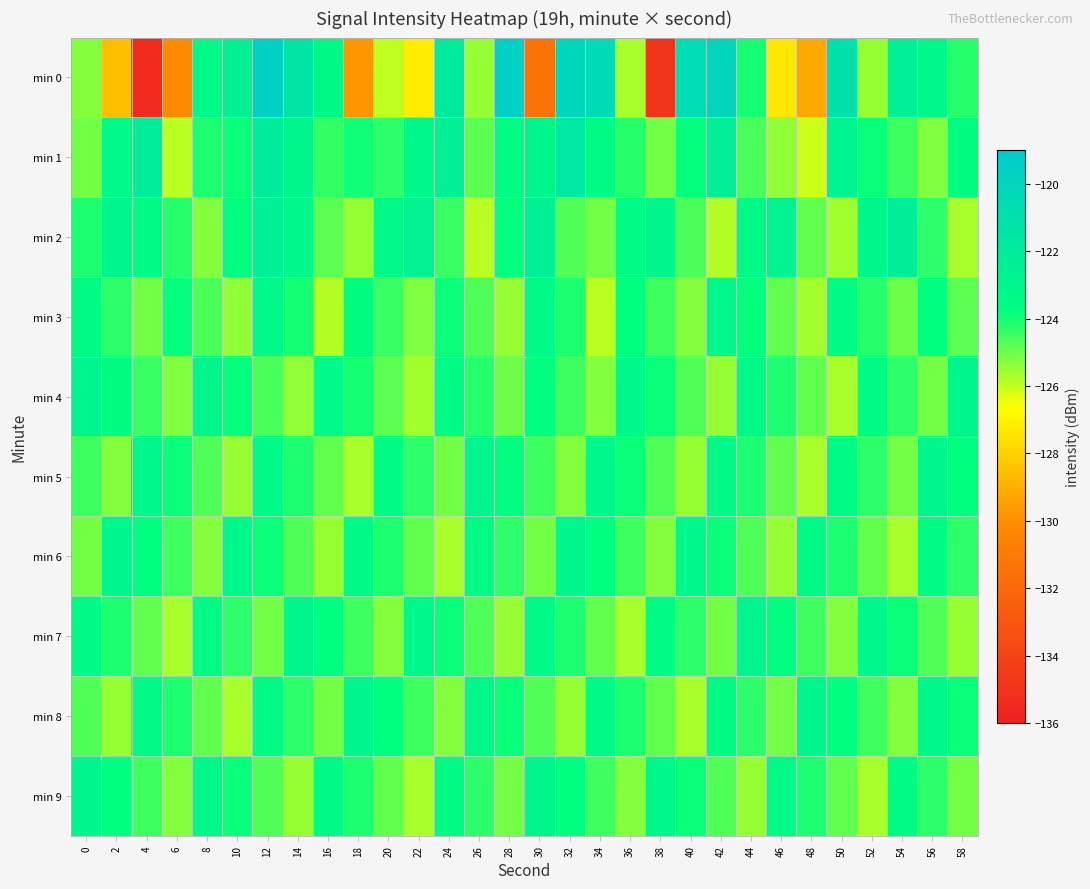

Reading left to right, extract all data points from this chart.

min 0: 0=-125.3	2=-128.6	4=-135.5	6=-130.1	8=-123.3	10=-122.5	12=-119.6	14=-121.3	16=-123.2	18=-129.7	20=-125.9	22=-127.2	24=-121.9	26=-125.5	28=-119.5	30=-131.4	32=-120.0	34=-120.3	36=-125.7	38=-135.0	40=-120.6	42=-120.1	44=-124.0	46=-127.3	48=-129.2	50=-121.1	52=-125.4	54=-122.4	56=-123.1	58=-124.2
min 1: 0=-125.1	2=-123.2	4=-122.2	6=-125.9	8=-124.1	10=-123.9	12=-122.0	14=-123.0	16=-124.4	18=-124.0	20=-124.3	22=-123.1	24=-122.5	26=-124.8	28=-123.4	30=-122.9	32=-121.7	34=-123.5	36=-124.2	38=-125.1	40=-123.8	42=-122.3	44=-124.6	46=-125.4	48=-126.1	50=-122.7	52=-123.9	54=-124.5	56=-125.2	58=-123.6
min 2: 0=-124.1	2=-122.8	4=-123.5	6=-124.2	8=-125.3	10=-123.7	12=-122.4	14=-123.1	16=-124.8	18=-125.5	20=-123.2	22=-122.6	24=-124.4	26=-125.9	28=-123.8	30=-122.5	32=-124.7	34=-125.1	36=-123.4	38=-122.9	40=-124.6	42=-125.8	44=-123.3	46=-122.7	48=-124.9	50=-125.6	52=-123.0	54=-122.2	56=-124.3	58=-125.7
min 3: 0=-123.5	2=-124.3	4=-125.1	6=-123.8	8=-124.6	10=-125.4	12=-123.2	14=-124.0	16=-125.8	18=-123.6	20=-124.4	22=-125.2	24=-123.9	26=-124.7	28=-125.5	30=-123.3	32=-124.1	34=-125.9	36=-123.7	38=-124.5	40=-125.3	42=-123.1	44=-123.8	46=-124.9	48=-125.6	50=-123.4	52=-124.2	54=-125.0	56=-123.7	58=-124.8
min 4: 0=-122.8	2=-123.6	4=-124.4	6=-125.2	8=-123.0	10=-123.8	12=-124.6	14=-125.4	16=-123.2	18=-124.0	20=-124.8	22=-125.6	24=-123.4	26=-124.2	28=-125.0	30=-123.7	32=-124.5	34=-125.3	36=-123.1	38=-123.9	40=-124.7	42=-125.5	44=-123.3	46=-124.1	48=-124.9	50=-125.7	52=-123.5	54=-124.3	56=-125.1	58=-122.9
min 5: 0=-124.5	2=-125.3	4=-123.1	6=-123.9	8=-124.7	10=-125.5	12=-123.3	14=-124.1	16=-124.9	18=-125.7	20=-123.5	22=-124.3	24=-125.1	26=-122.9	28=-123.7	30=-124.5	32=-125.3	34=-123.1	36=-123.9	38=-124.7	40=-125.5	42=-123.3	44=-124.1	46=-124.9	48=-125.7	50=-123.5	52=-124.3	54=-125.1	56=-122.9	58=-123.7
min 6: 0=-125.1	2=-122.9	4=-123.7	6=-124.5	8=-125.3	10=-123.1	12=-123.9	14=-124.7	16=-125.5	18=-123.3	20=-124.1	22=-124.9	24=-125.7	26=-123.5	28=-124.3	30=-125.1	32=-122.9	34=-123.7	36=-124.5	38=-125.3	40=-123.1	42=-123.9	44=-124.7	46=-125.5	48=-123.3	50=-124.1	52=-124.9	54=-125.7	56=-123.5	58=-124.3
min 7: 0=-123.3	2=-124.1	4=-124.9	6=-125.7	8=-123.5	10=-124.3	12=-125.1	14=-122.9	16=-123.7	18=-124.5	20=-125.3	22=-123.1	24=-123.9	26=-124.7	28=-125.5	30=-123.3	32=-124.1	34=-124.9	36=-125.7	38=-123.5	40=-124.3	42=-125.1	44=-122.9	46=-123.7	48=-124.5	50=-125.3	52=-123.1	54=-123.9	56=-124.7	58=-125.5
min 8: 0=-124.7	2=-125.5	4=-123.3	6=-124.1	8=-124.9	10=-125.7	12=-123.5	14=-124.3	16=-125.1	18=-122.9	20=-123.7	22=-124.5	24=-125.3	26=-123.1	28=-123.9	30=-124.7	32=-125.5	34=-123.3	36=-124.1	38=-124.9	40=-125.7	42=-123.5	44=-124.3	46=-125.1	48=-122.9	50=-123.7	52=-124.5	54=-125.3	56=-123.1	58=-123.9
min 9: 0=-122.9	2=-123.7	4=-124.5	6=-125.3	8=-123.1	10=-123.9	12=-124.7	14=-125.5	16=-123.3	18=-124.1	20=-124.9	22=-125.7	24=-123.5	26=-124.3	28=-125.1	30=-122.9	32=-123.7	34=-124.5	36=-125.3	38=-123.1	40=-123.9	42=-124.7	44=-125.5	46=-123.3	48=-124.1	50=-124.9	52=-125.7	54=-123.5	56=-124.3	58=-125.1